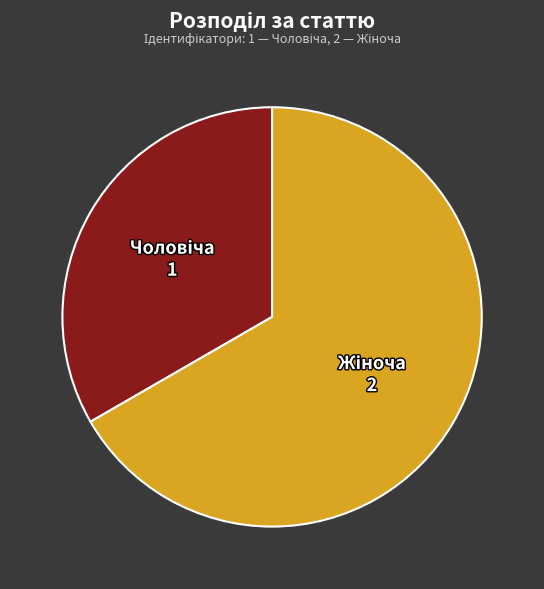

Is there any slice that represents more than half of the pie?

Yes